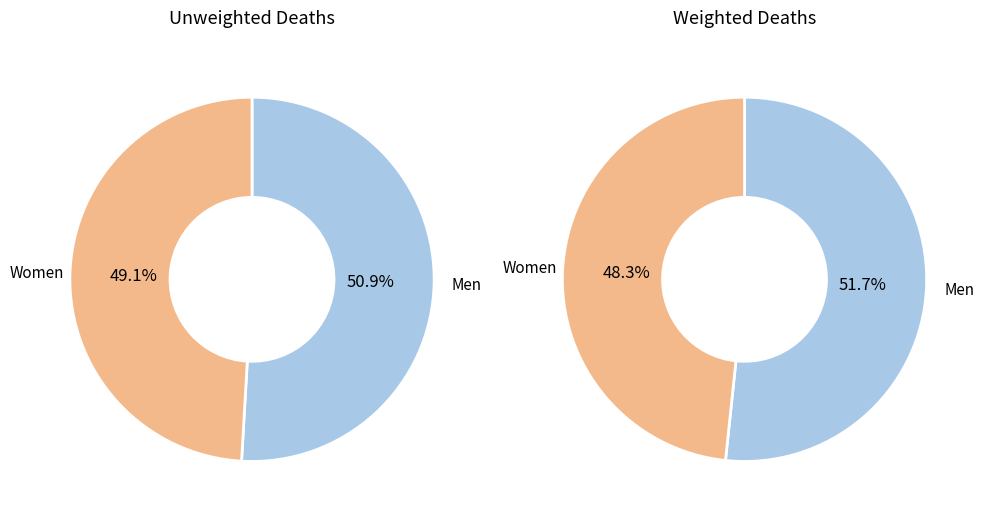

To the nearest percent, what is the difference between the largest and smallest slice percentages?

2%